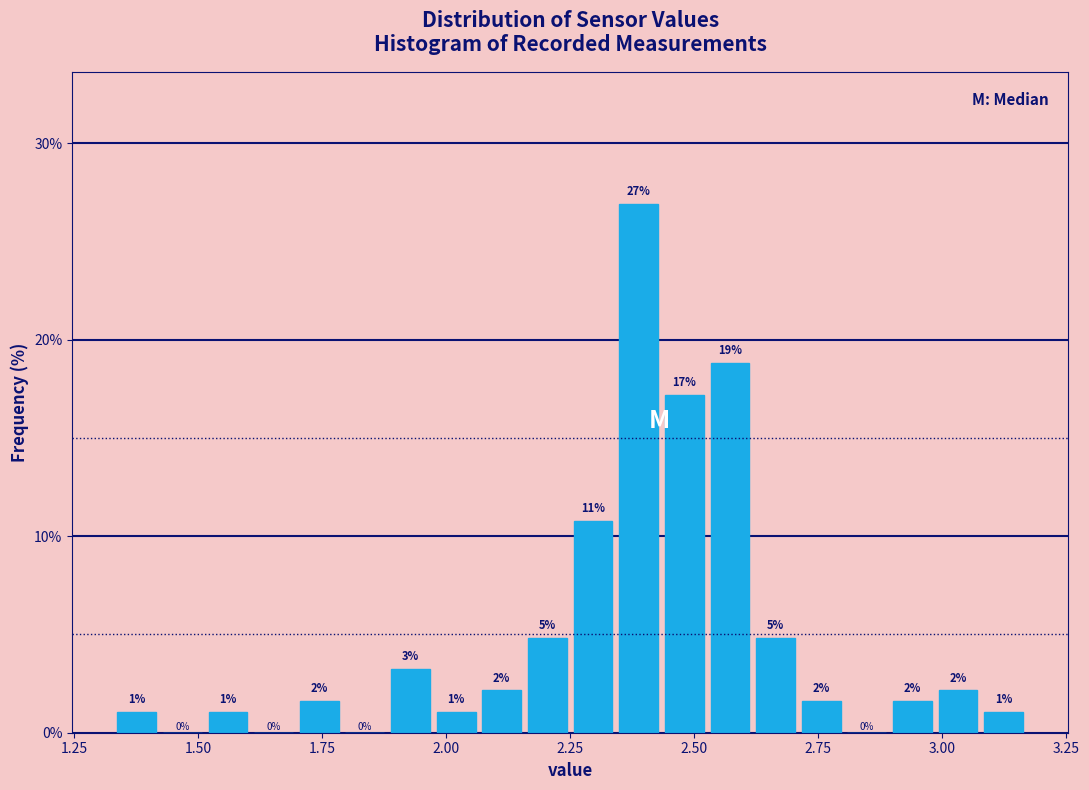

Around what value on the x-axis is the tallest bar? Give the approximate position of its centre, as read against the axis.

2.40